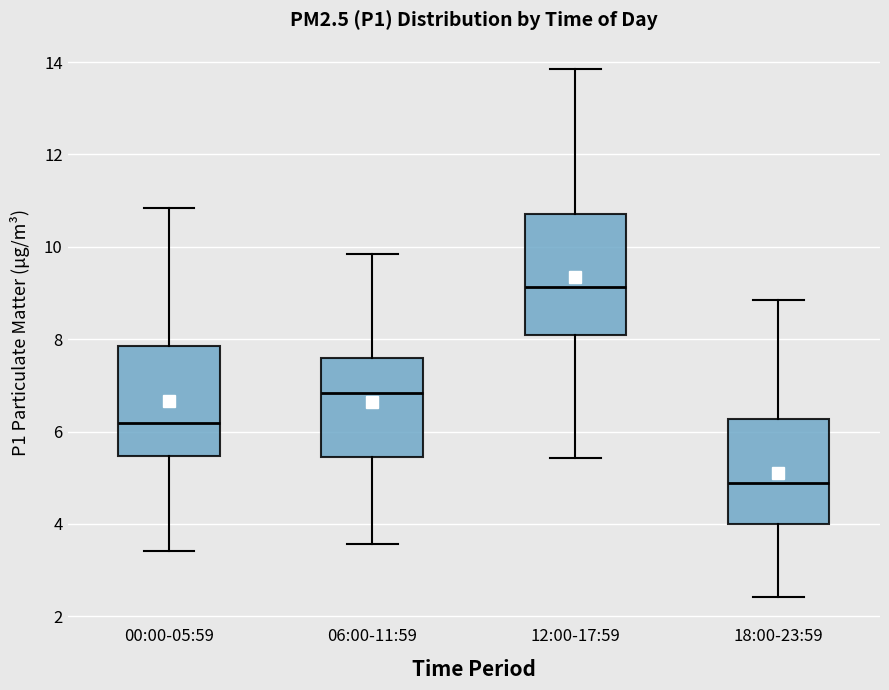

Which box is the tallest, from its lower edge to its upper edge?

12:00-17:59